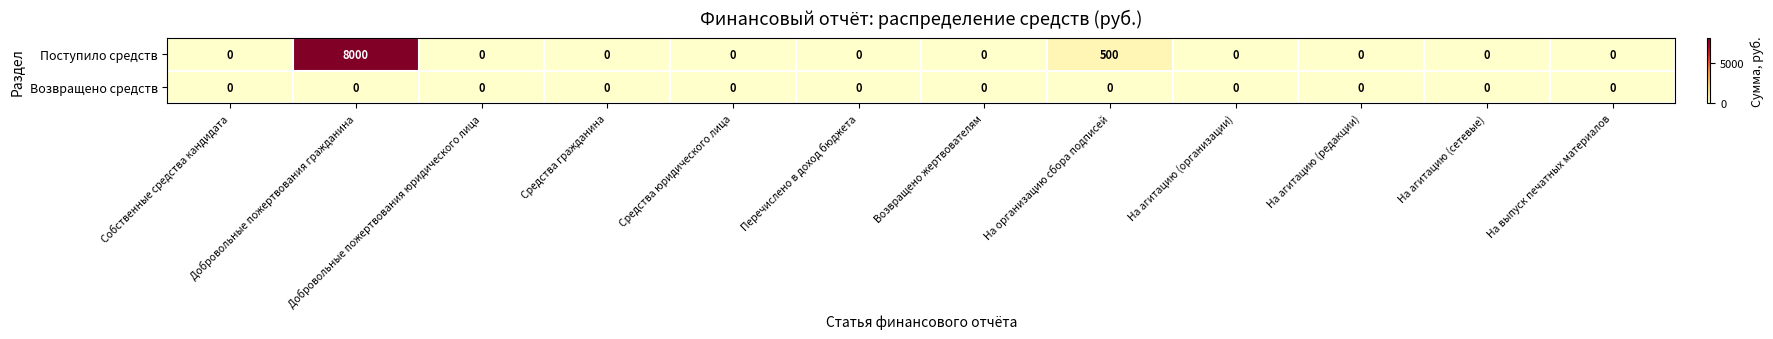

True or false: Поступило средств has a value of 656 at На организацию сбора подписей.

False